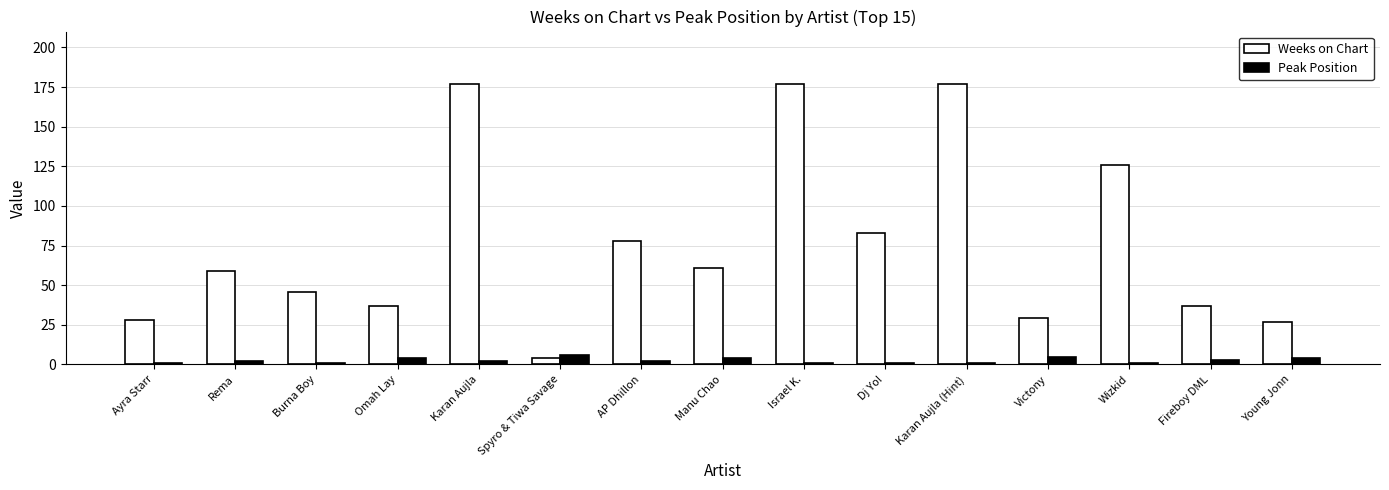

Reading left to right, what are all the values shown in this chart?

Weeks on Chart: 28	59	46	37	177	4	78	61	177	83	177	29	126	37	27
Peak Position: 1	2	1	4	2	6	2	4	1	1	1	5	1	3	4